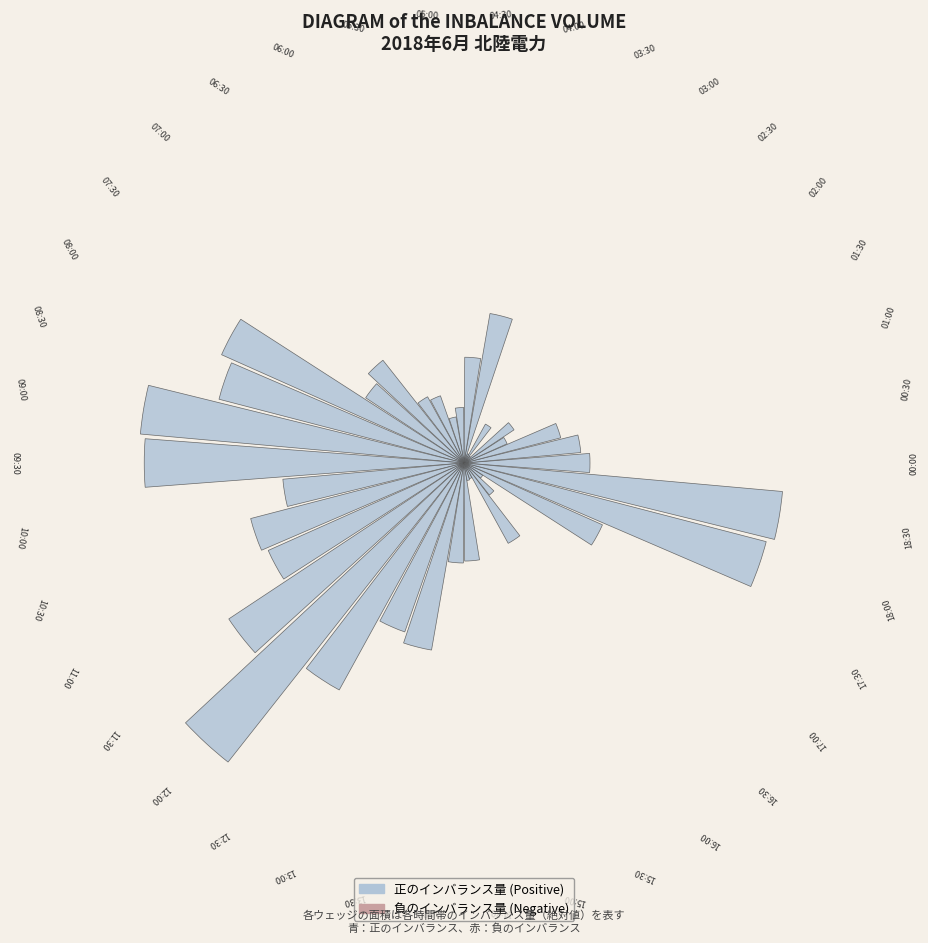

Is it true that 28 is 3% of the pie?

True